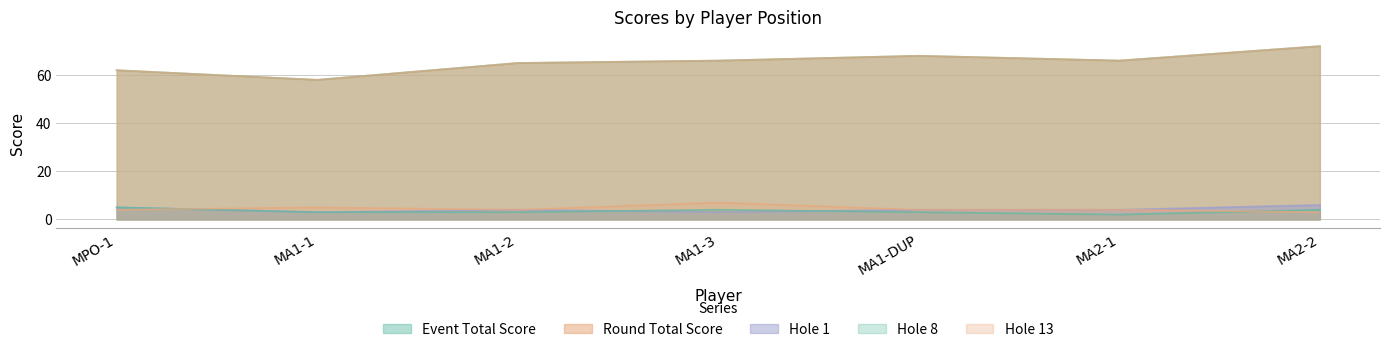

What value does the hole_13 series have at MA1-1?

5